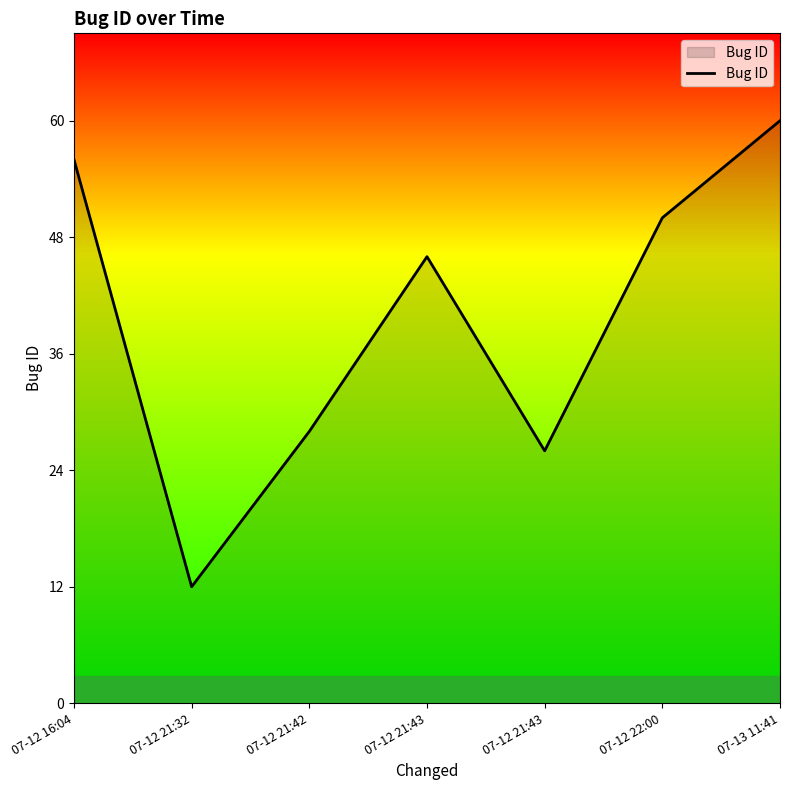

Reading left to right, extract all data points from this chart.

56	12	28	46	26	50	60